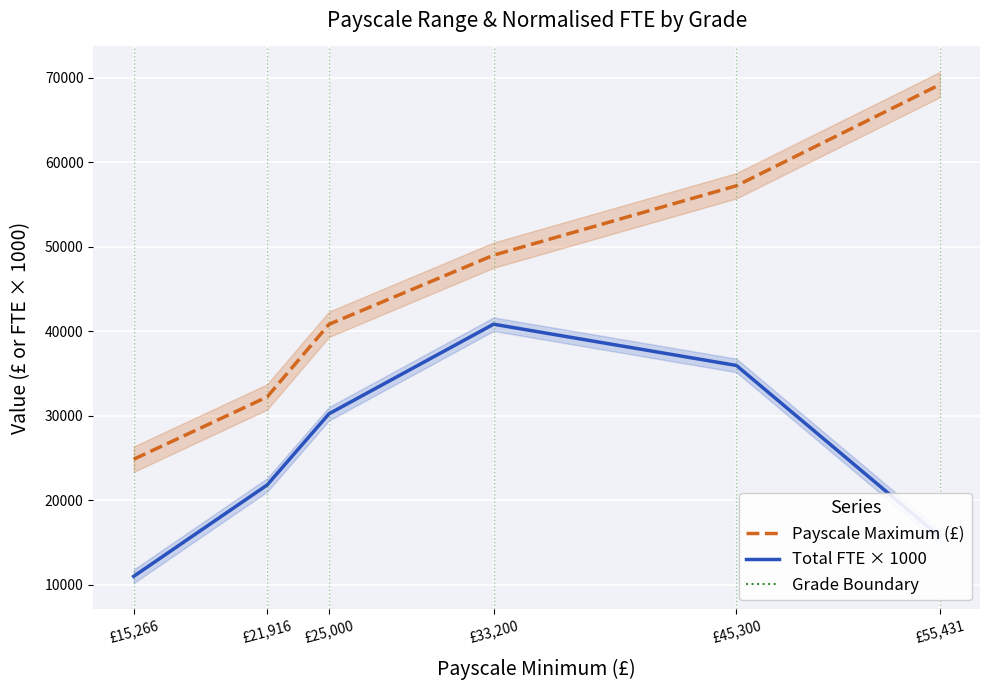

Reading left to right, transcribe all the data shown in this chart.

Payscale Maximum (£): 24858	32232	40828	49008	57222	69187
Total FTE × 1000: 11000	21810	30240	40840	35960	15720